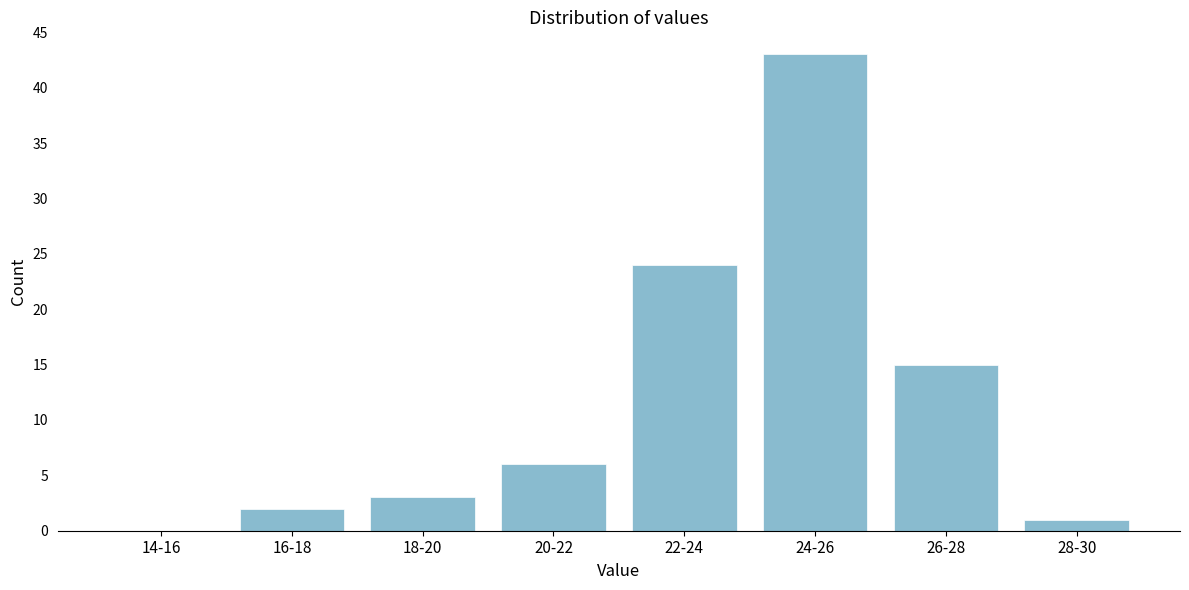

Reading left to right, what are all the values shown in this chart?

14-16=0	16-18=2	18-20=3	20-22=6	22-24=24	24-26=43	26-28=15	28-30=1